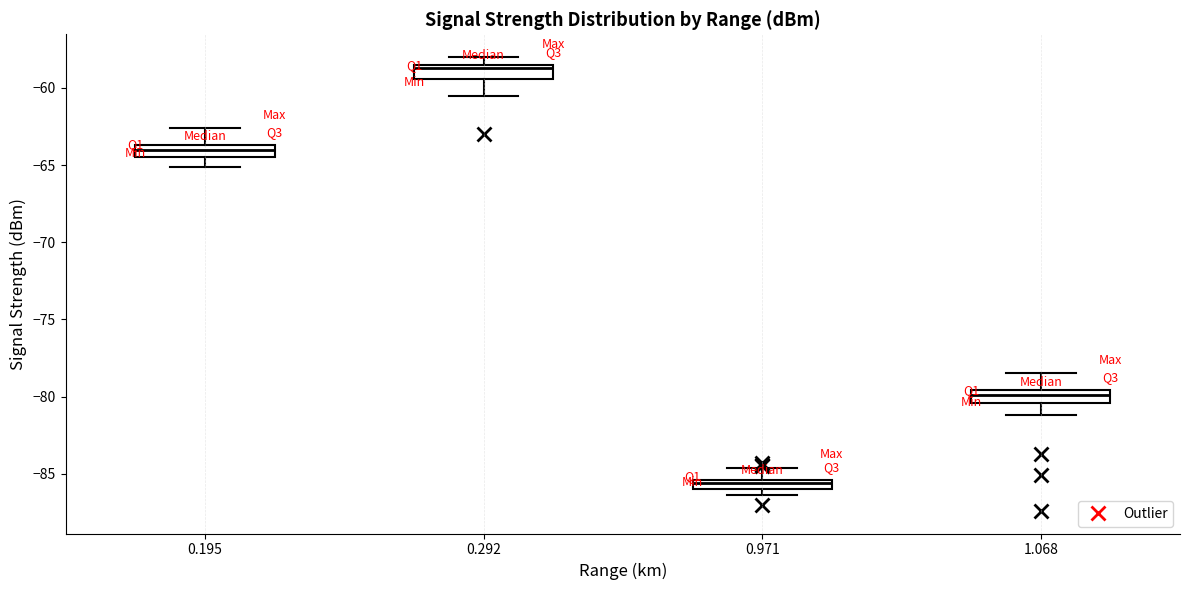

Where does the lower whisker of the box at x = 1.068 end on the y-axis? The values are not printed on the chart, so give them approximately, as read against the axis.

-81.0